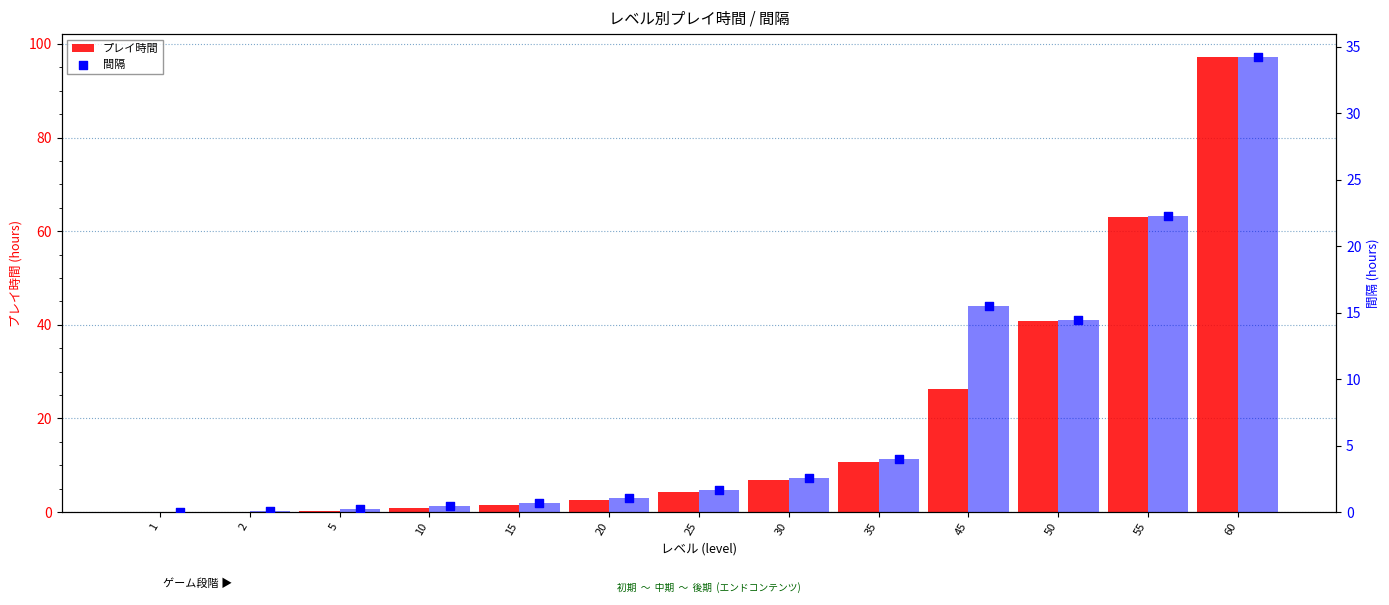

What are all the series names shown in the legend?

プレイ時間, 間隔